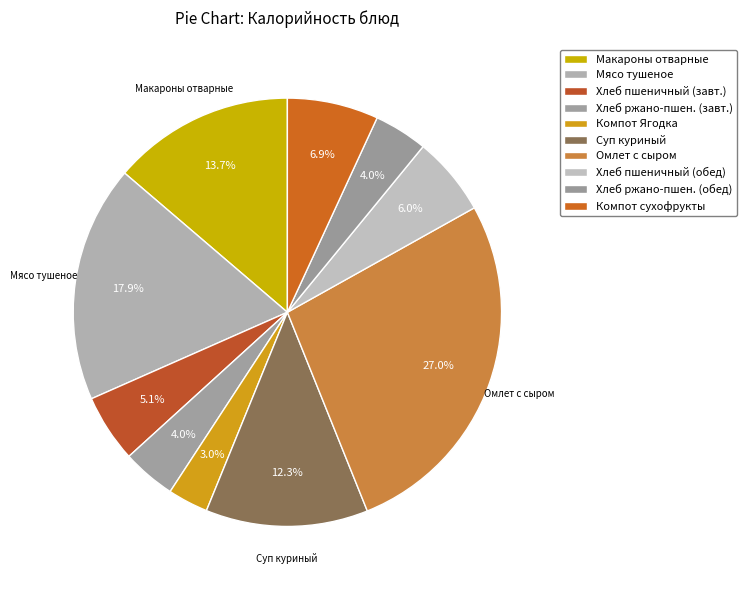

To the nearest percent, what portion does Хлеб пшеничный (обед) represent?

6%